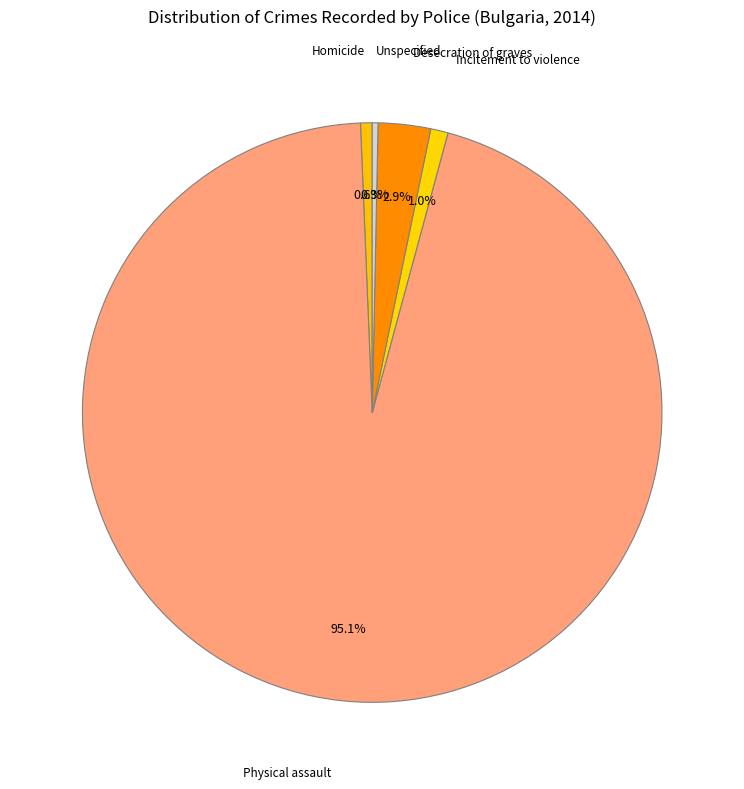

Is it true that Desecration of graves is 8% of the pie?

False